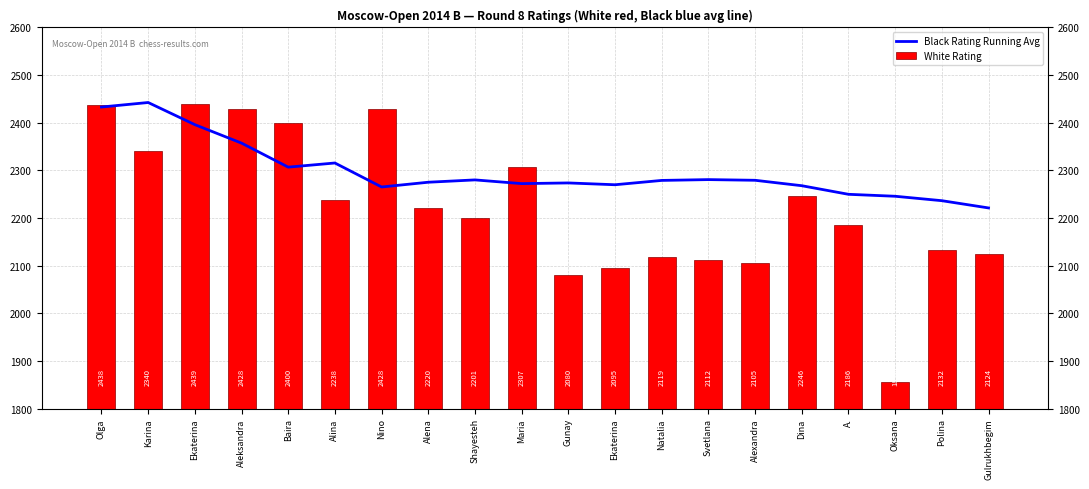

Is the value of White Rating at Gunay greater than the value of Black Rating Running Avg at Dina?

No